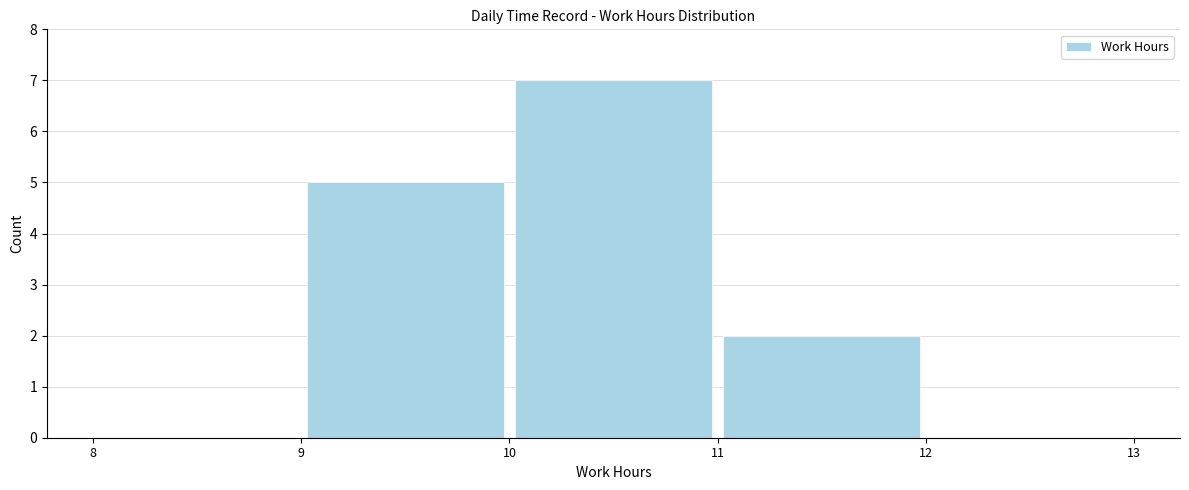

Over which range of the x-axis is the bar tallest?

10 to 11